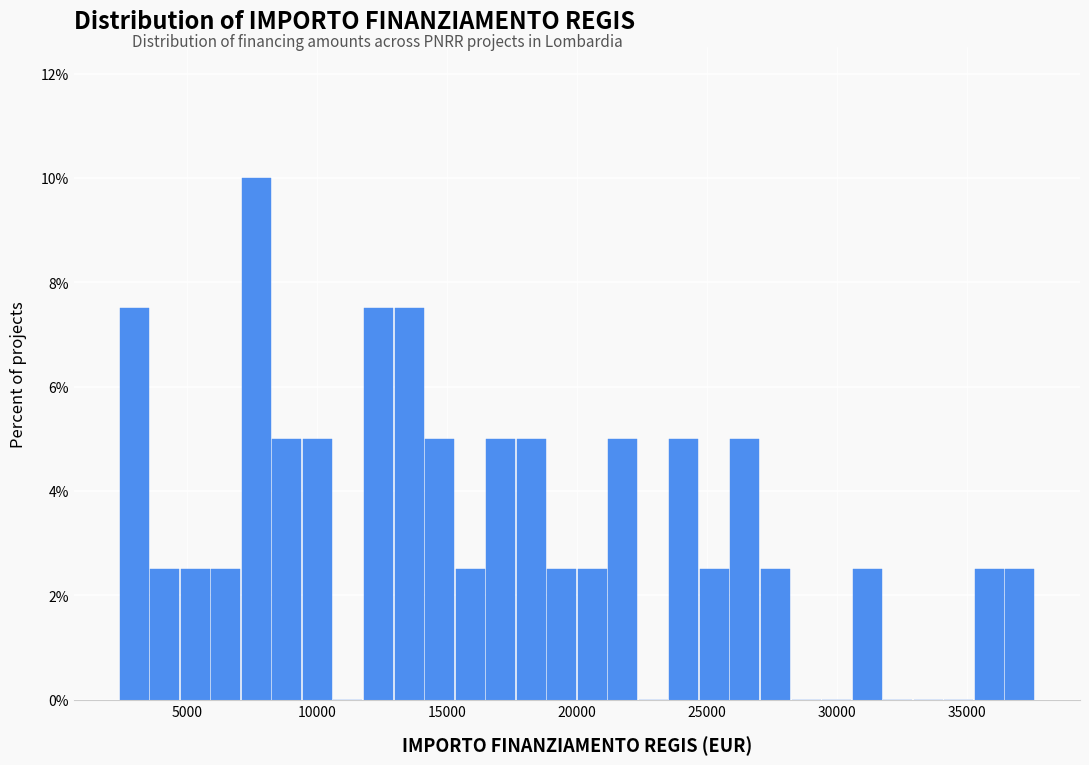

Around what value on the x-axis is the tallest bar? Give the approximate position of its centre, as read against the axis.

7500